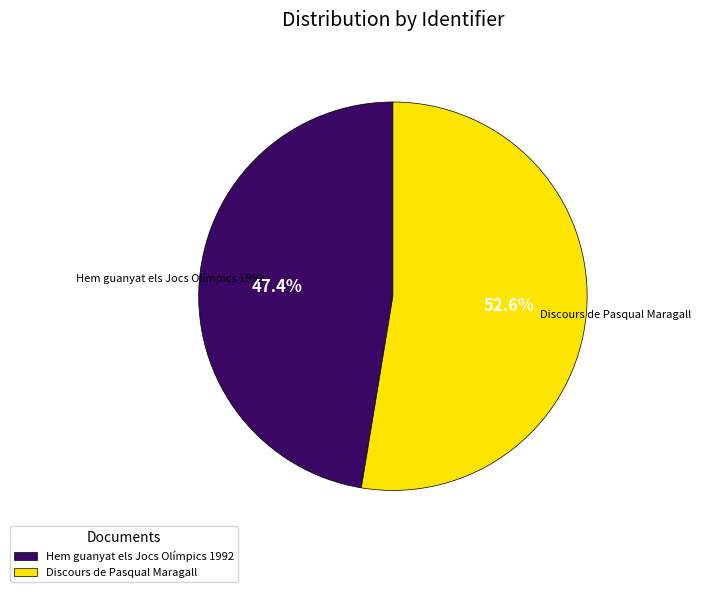

Which category has the biggest portion of the pie?

Discours de Pasqual Maragall